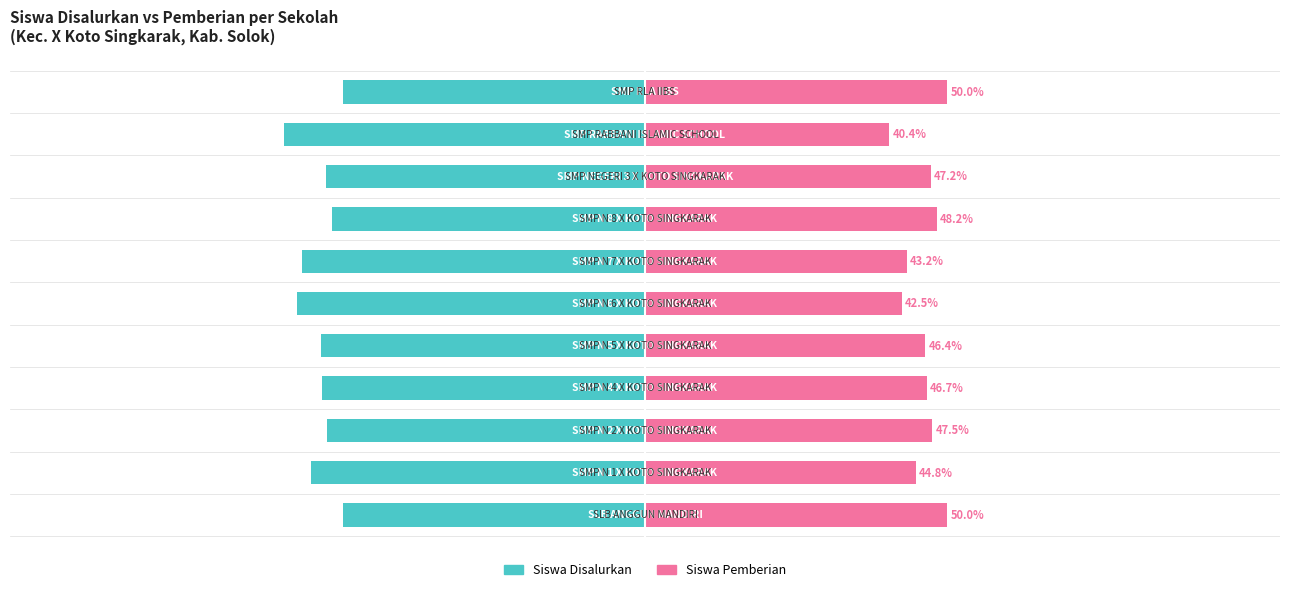

What is the total value across all series at 8?

-5.5